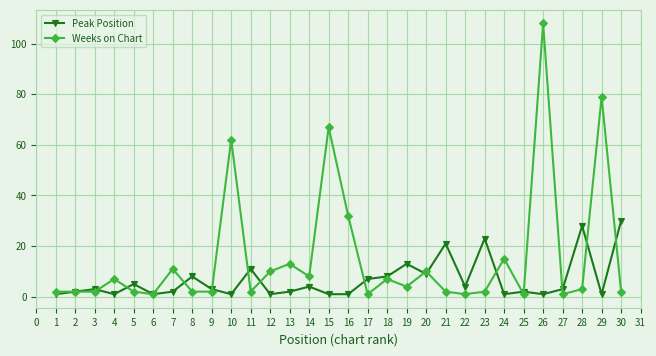

What is the maximum value shown in the chart?

108